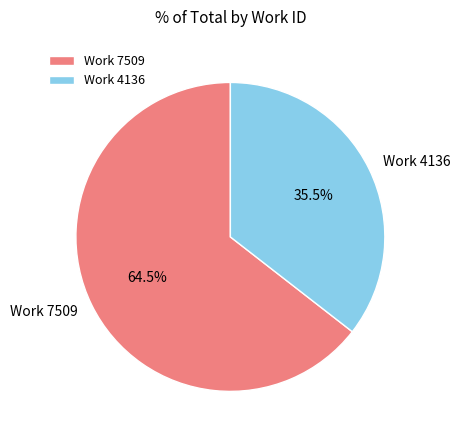

Which has a higher value, Work 4136 or Work 7509?

Work 7509